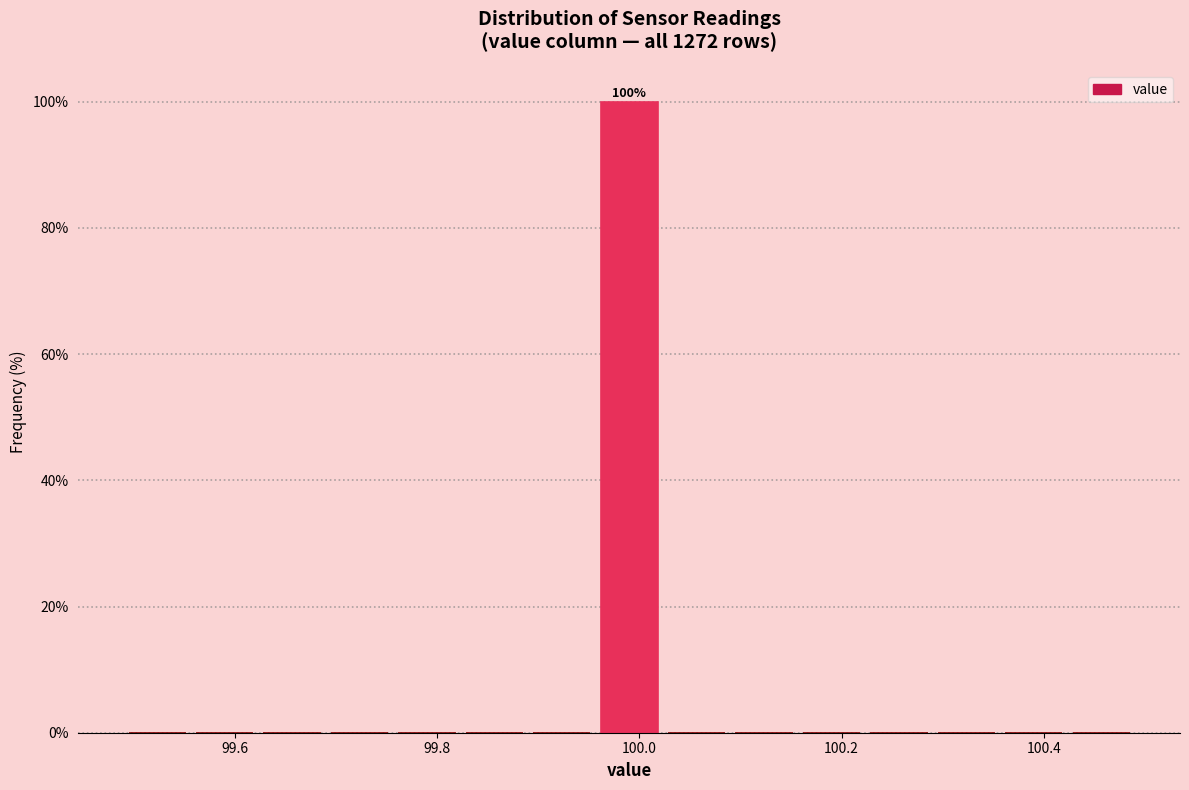

Read against the x-axis, roughly where is the centre of the tallest bar?

100.00